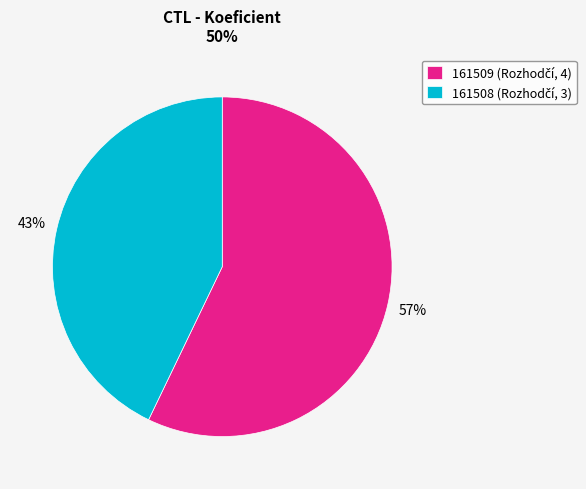

Count the number of slices in the pie.

2